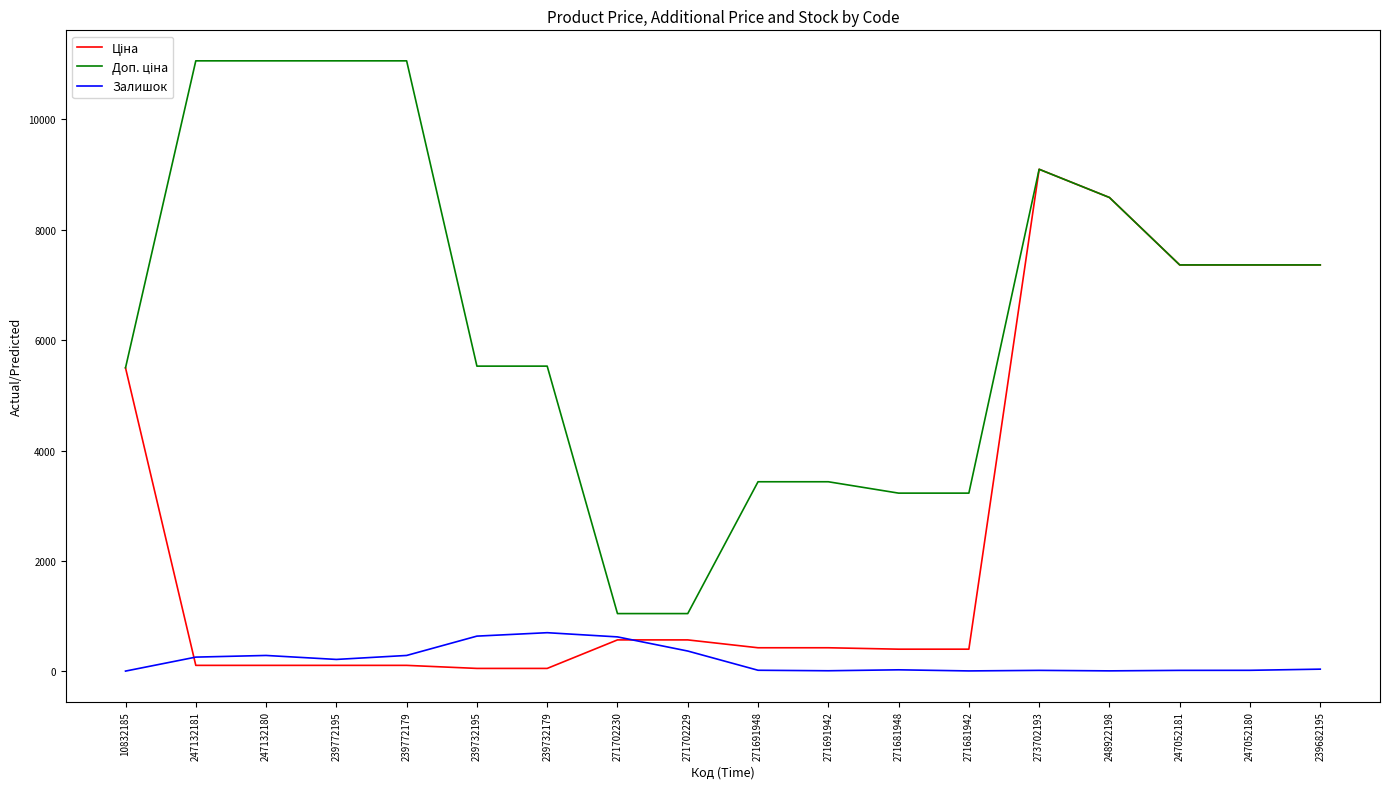

What is the spread (max minus min) of values at 271702229?

678.0